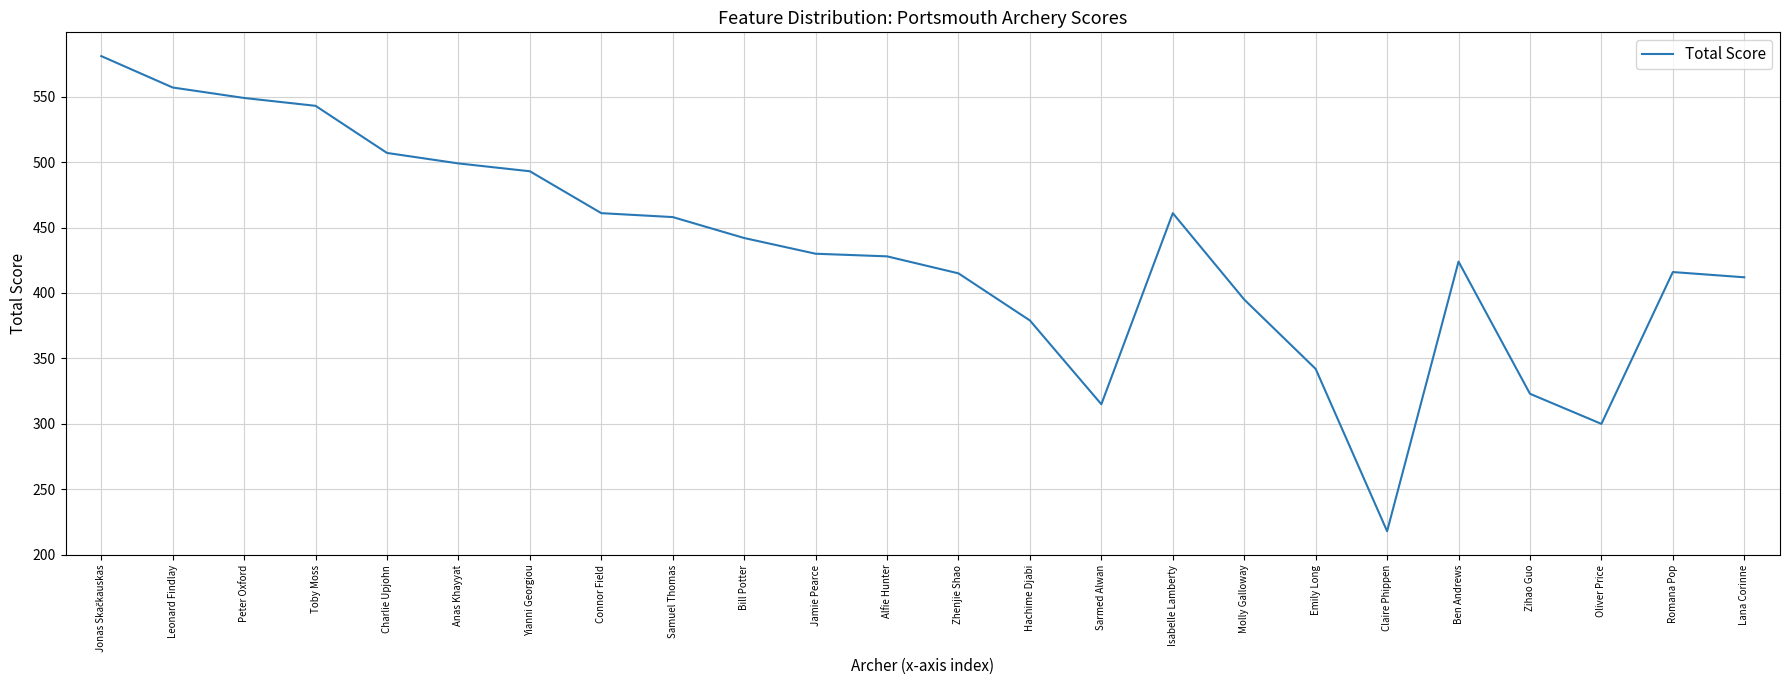

What is the difference between the maximum and minimum values?

363